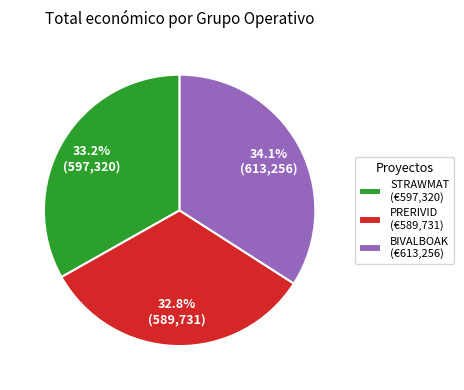

How many segments does this pie chart have?

3